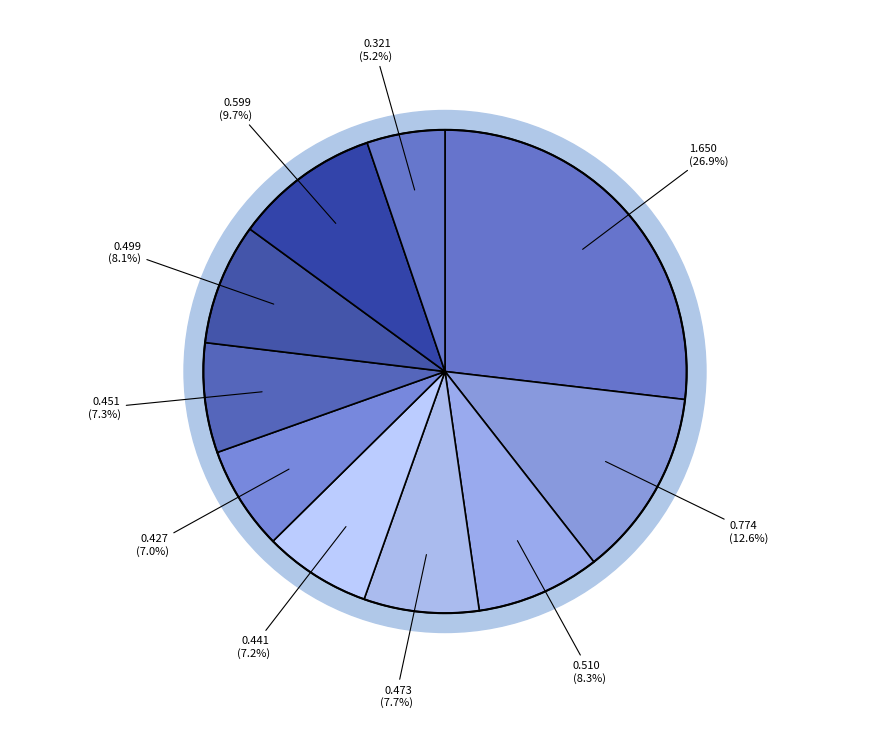

To the nearest percent, what is the difference between the largest and smallest slice percentages?

22%